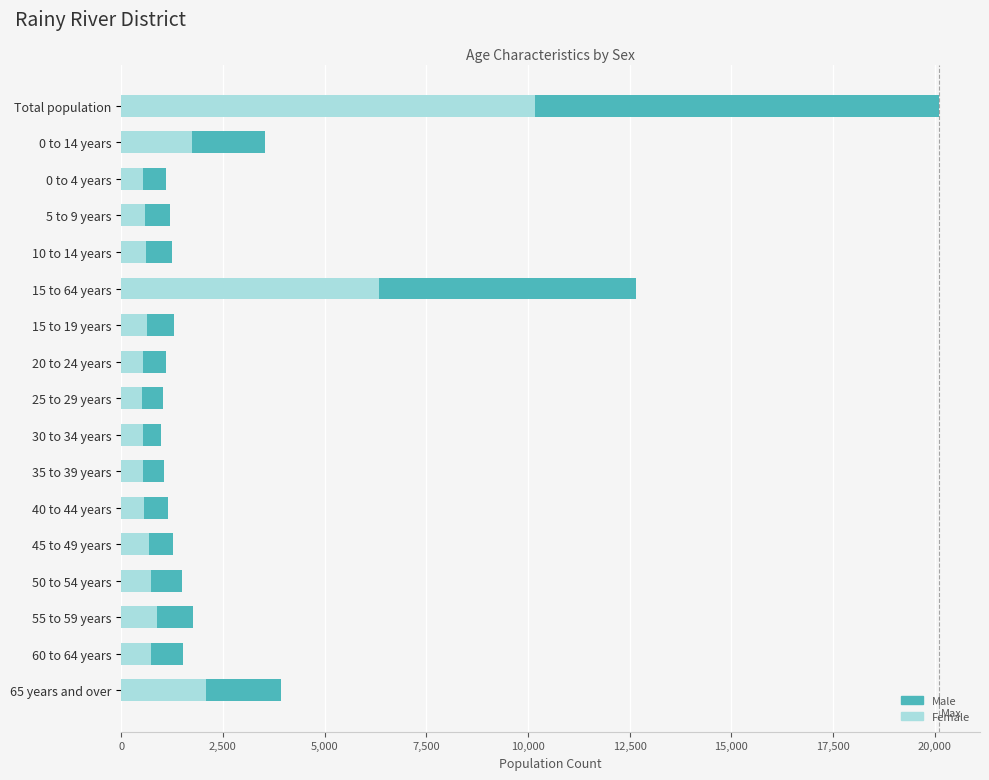

The value of Female at Total population is 15058. True or false?

False